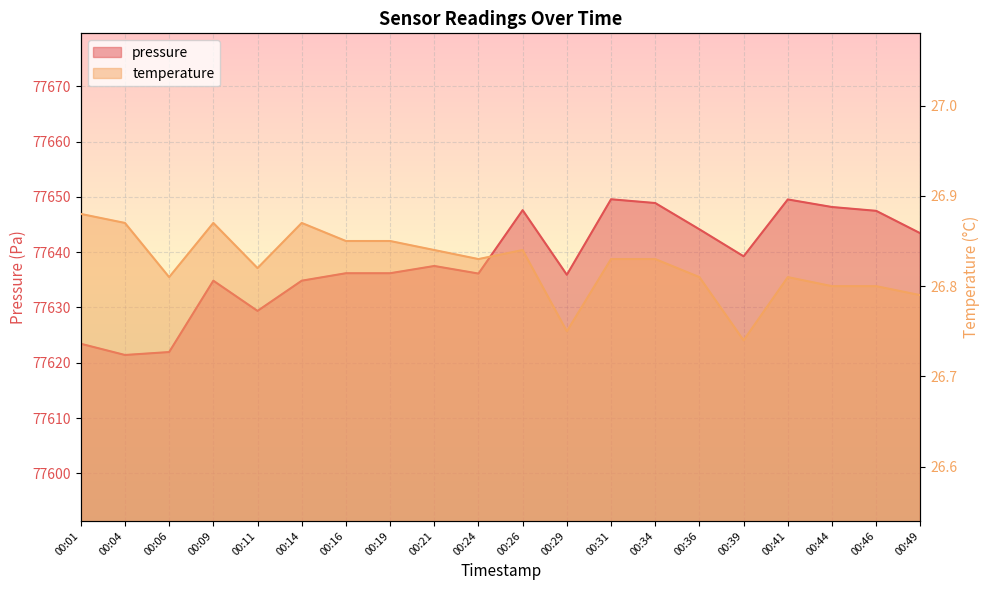

At which label is pressure closest to 77635?

00:09